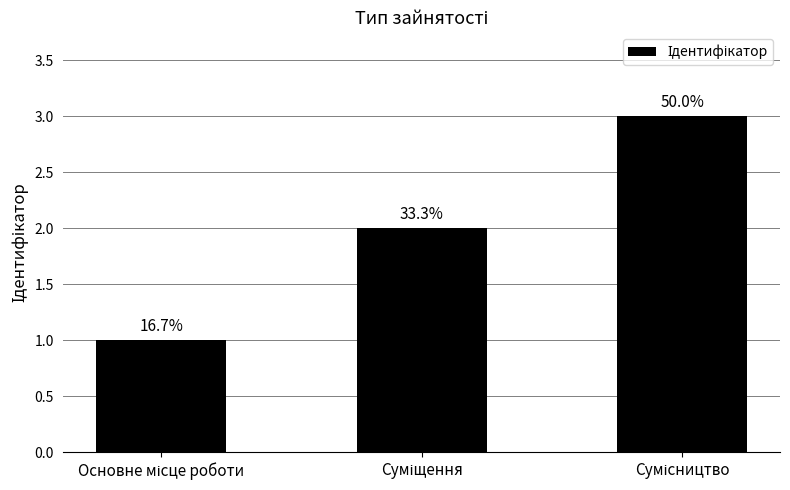

List the labels in order of value, smallest first.

Основне місце роботи, Суміщення, Сумісництво